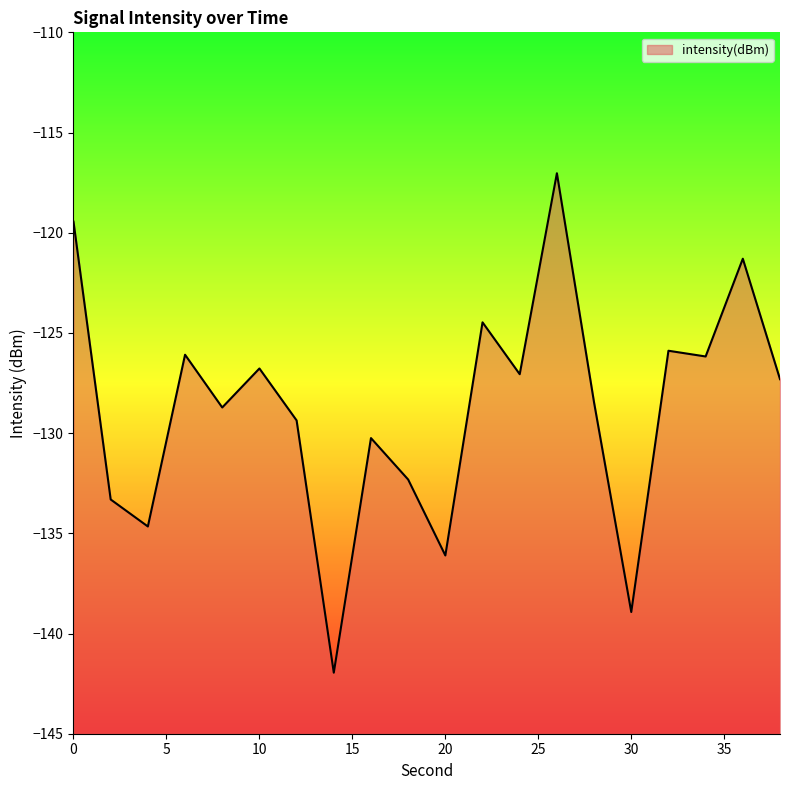

Where is the data nearest to the value -129?

8